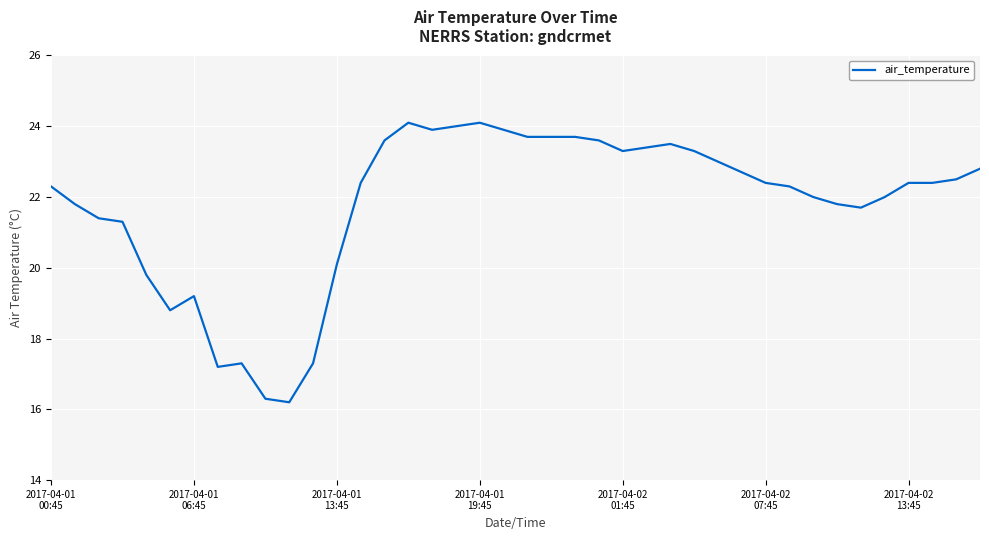

What is the greatest value displayed?

24.1